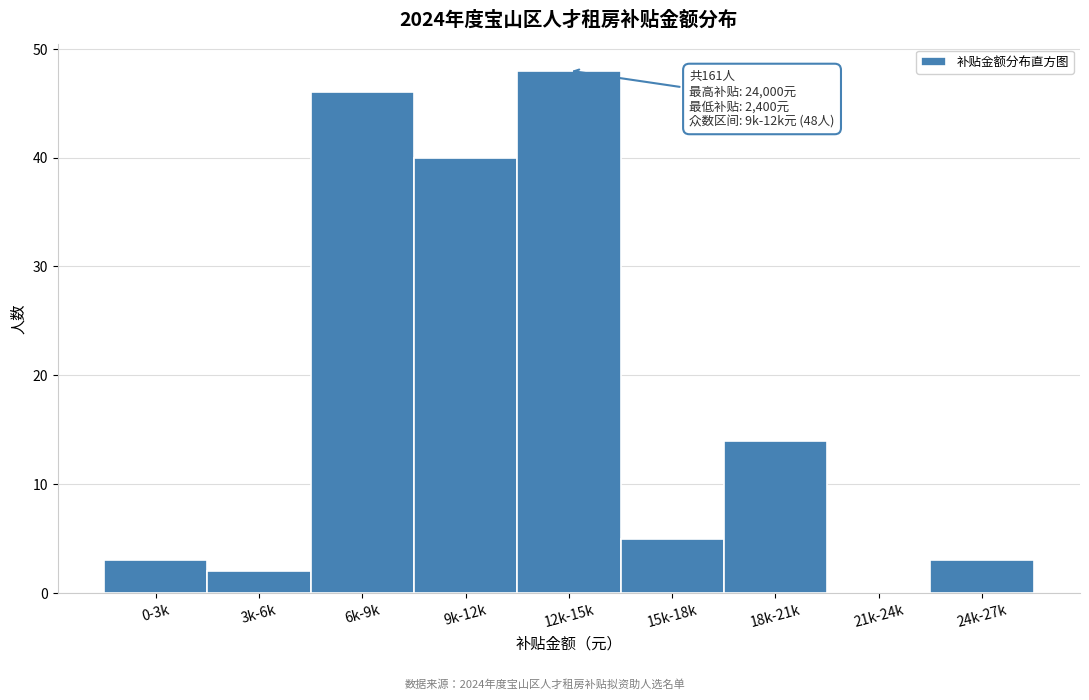

Reading left to right, what are all the values shown in this chart?

0-3k=3	3k-6k=2	6k-9k=46	9k-12k=40	12k-15k=48	15k-18k=5	18k-21k=14	21k-24k=0	24k-27k=3